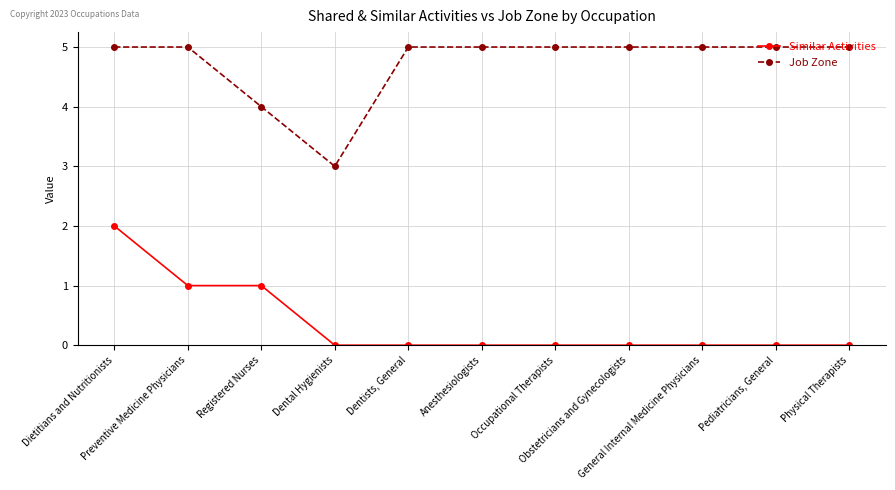

Is it true that Job Zone equals 5 at Registered Nurses?

False